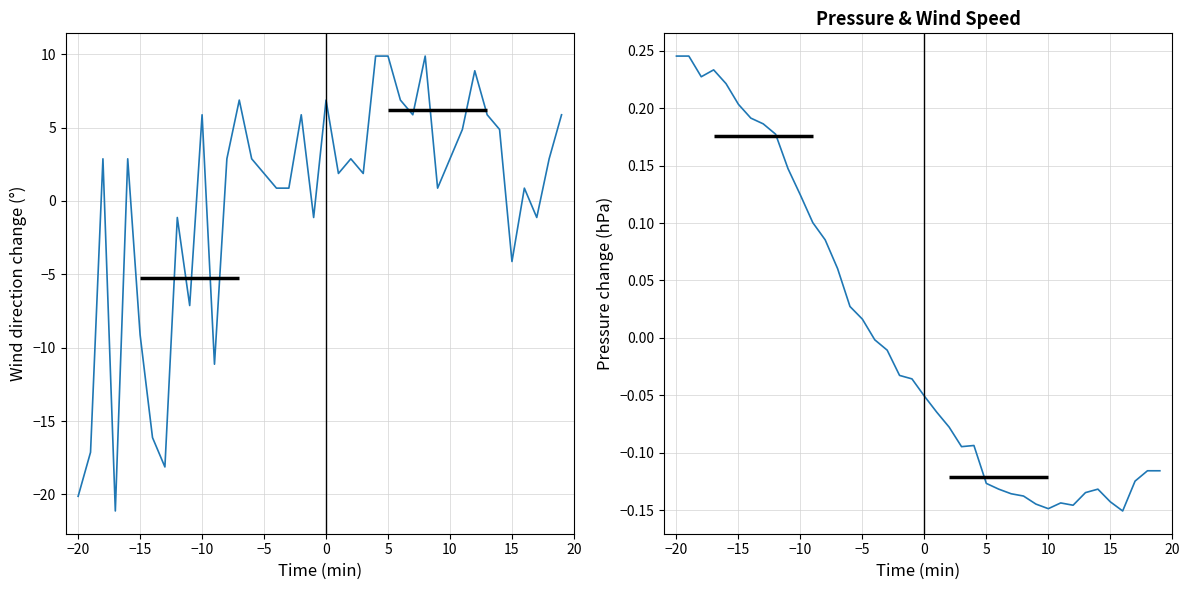

Reading left to right, list all the values displayed in this chart.

W1dAve1m: -20.1	-17.1	2.9	-21.1	2.9	-9.1	-16.1	-18.1	-1.1	-7.1	5.9	-11.1	2.9	6.9	2.9	1.9	0.9	0.9	5.9	-1.1	6.9	1.9	2.9	1.9	9.9	9.9	6.9	5.9	9.9	0.9	2.9	4.9	8.9	5.9	4.9	-4.1	0.9	-1.1	2.9	5.9
PA1M_AVG: 0.2	0.2	0.2	0.2	0.2	0.2	0.2	0.2	0.2	0.1	0.1	0.1	0.1	0.1	0.0	0.0	-0.0	-0.0	-0.0	-0.0	-0.1	-0.1	-0.1	-0.1	-0.1	-0.1	-0.1	-0.1	-0.1	-0.1	-0.1	-0.1	-0.1	-0.1	-0.1	-0.1	-0.2	-0.1	-0.1	-0.1